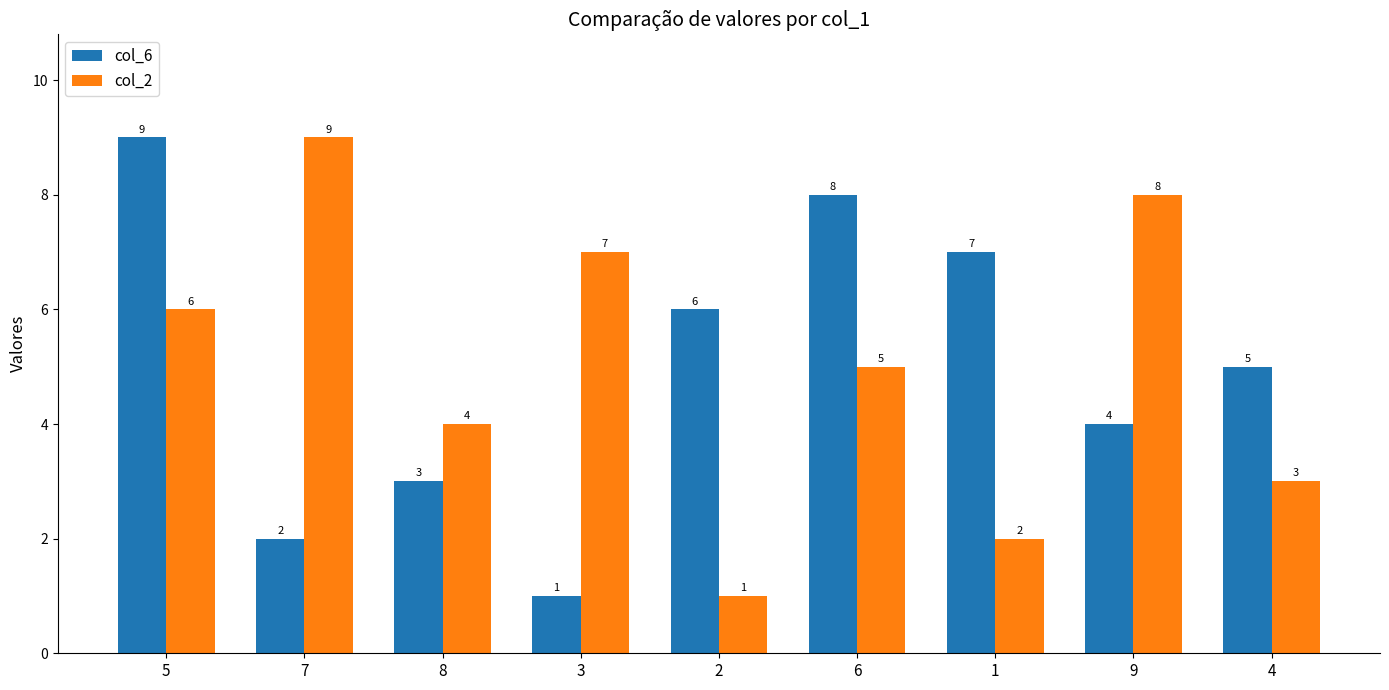

Where is col_2 nearest to the value 5?

6